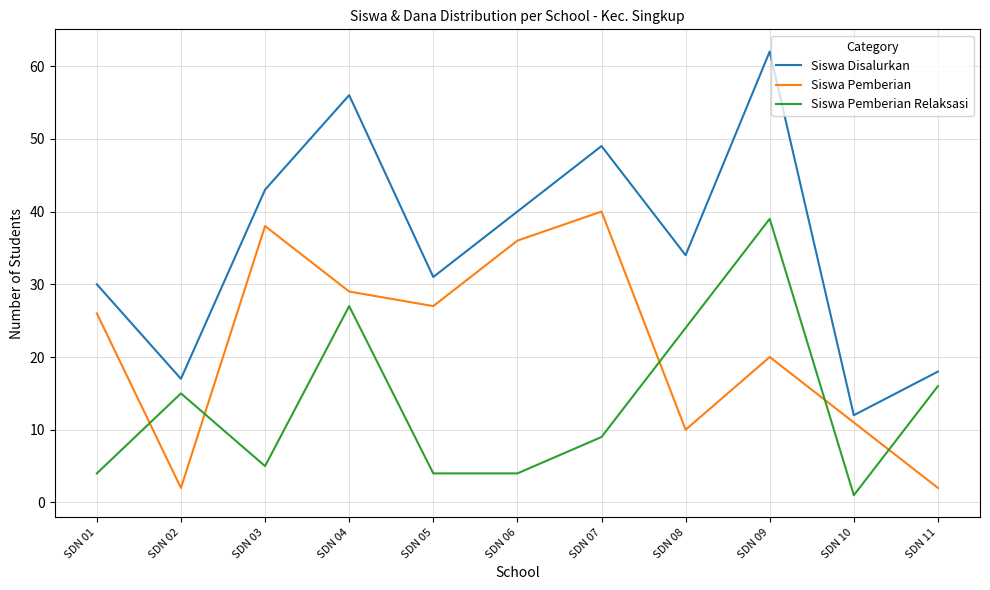

The Siswa Disalurkan series shows 12 at SDN 11. True or false?

False